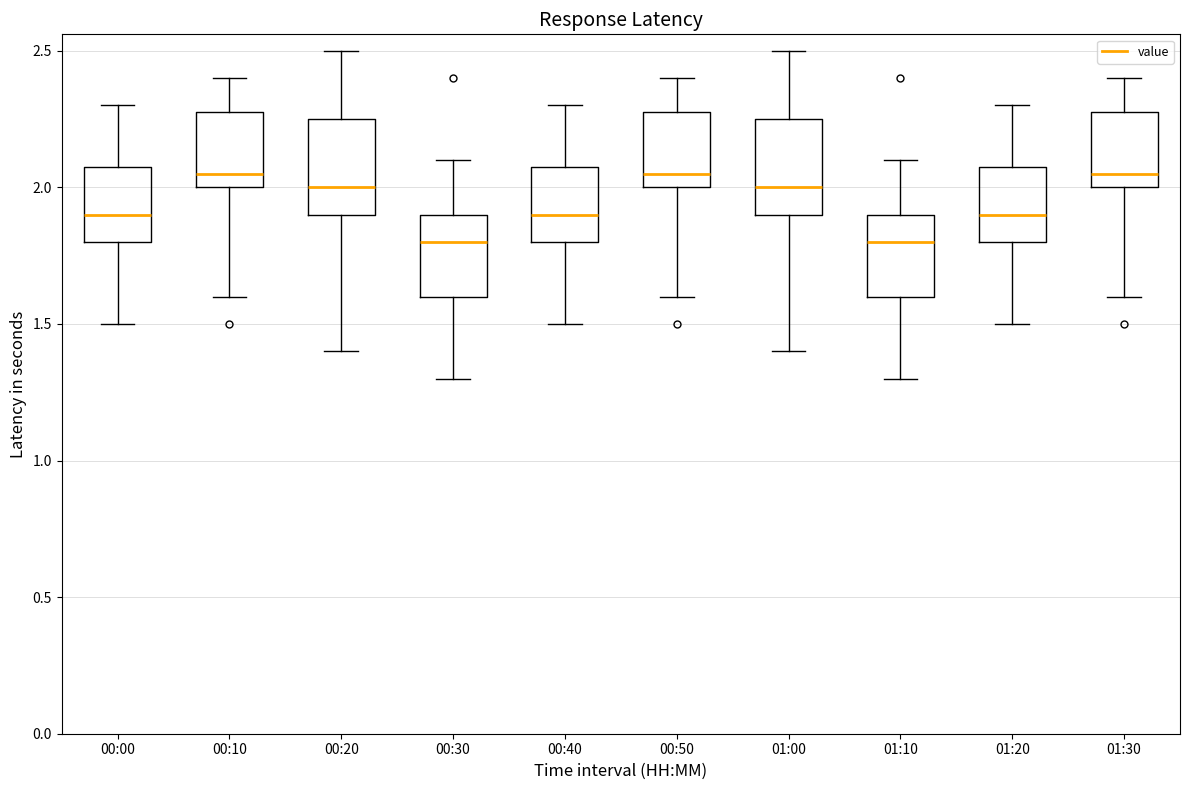

Reading left to right, transcribe this box plot: for each box, give where its median line is, the range the box spans, and where its two whiskers end, as read against the y-axis. The values are not printed on the chart, so give them approximately, as read against the axis.

00:00: median 1.90, box 1.80 to 2.10, whiskers 1.50 to 2.30
00:10: median 2.05, box 2.00 to 2.30, whiskers 1.60 to 2.40
00:20: median 2.00, box 1.90 to 2.25, whiskers 1.40 to 2.50
00:30: median 1.80, box 1.60 to 1.90, whiskers 1.30 to 2.10
00:40: median 1.90, box 1.80 to 2.10, whiskers 1.50 to 2.30
00:50: median 2.05, box 2.00 to 2.30, whiskers 1.60 to 2.40
01:00: median 2.00, box 1.90 to 2.25, whiskers 1.40 to 2.50
01:10: median 1.80, box 1.60 to 1.90, whiskers 1.30 to 2.10
01:20: median 1.90, box 1.80 to 2.10, whiskers 1.50 to 2.30
01:30: median 2.05, box 2.00 to 2.30, whiskers 1.60 to 2.40